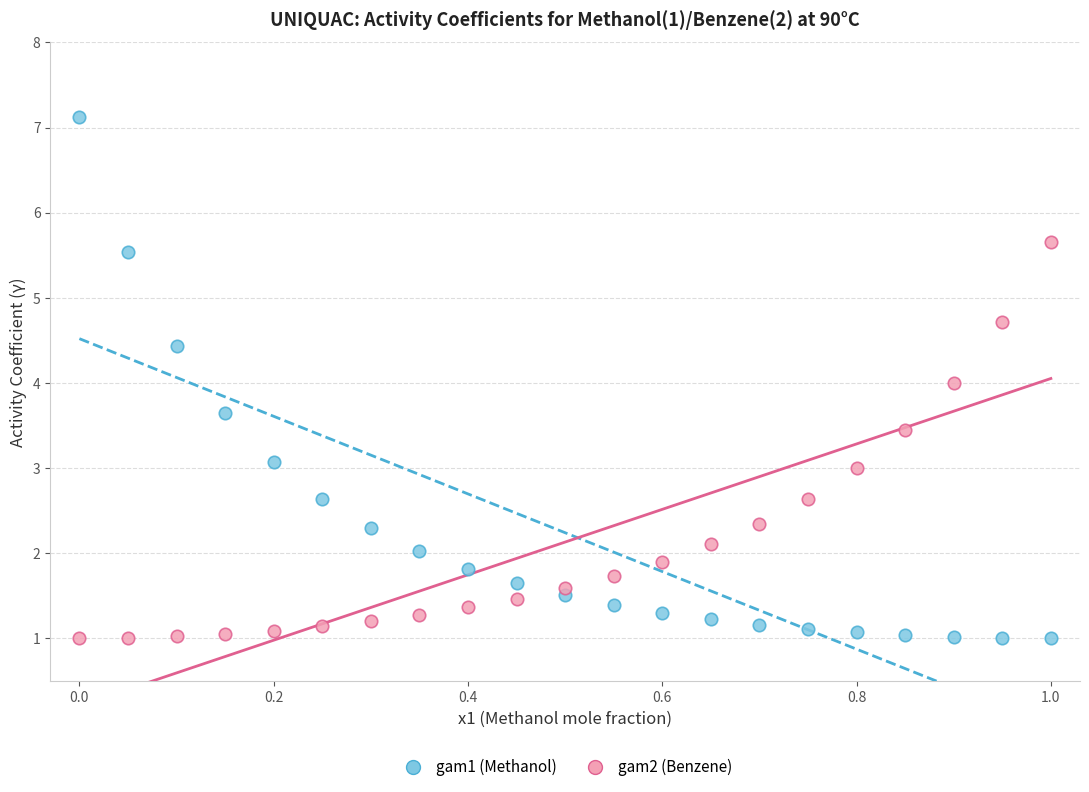

Across all data points, what is the range of X values (max minus min)?

1.0